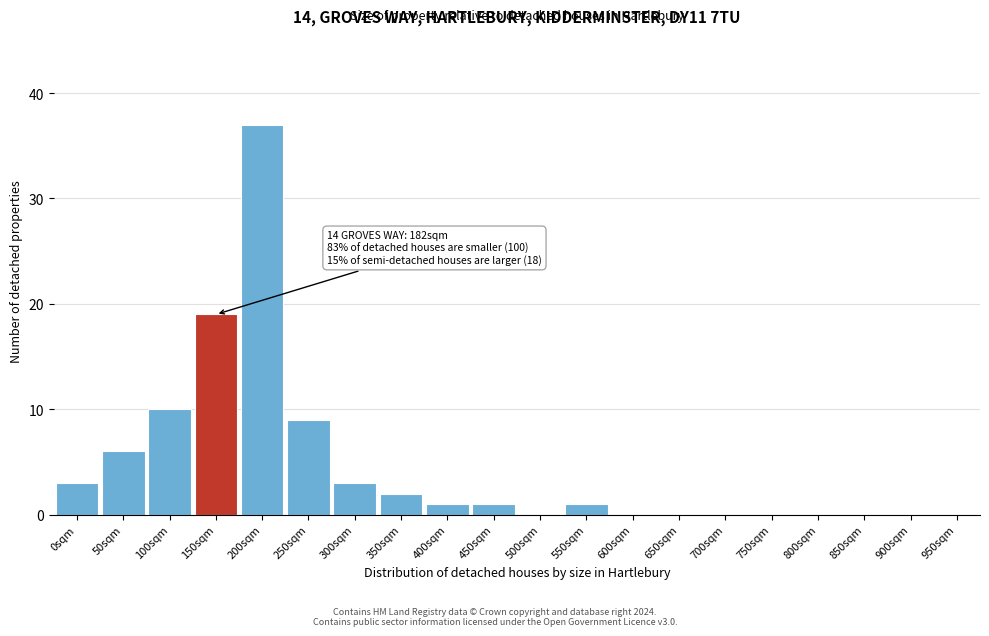

Reading left to right, list all the values displayed in this chart.

0sqm=3	50sqm=6	100sqm=10	150sqm=19	200sqm=37	250sqm=9	300sqm=3	350sqm=2	400sqm=1	450sqm=1	500sqm=0	550sqm=1	600sqm=0	650sqm=0	700sqm=0	750sqm=0	800sqm=0	850sqm=0	900sqm=0	950sqm=0